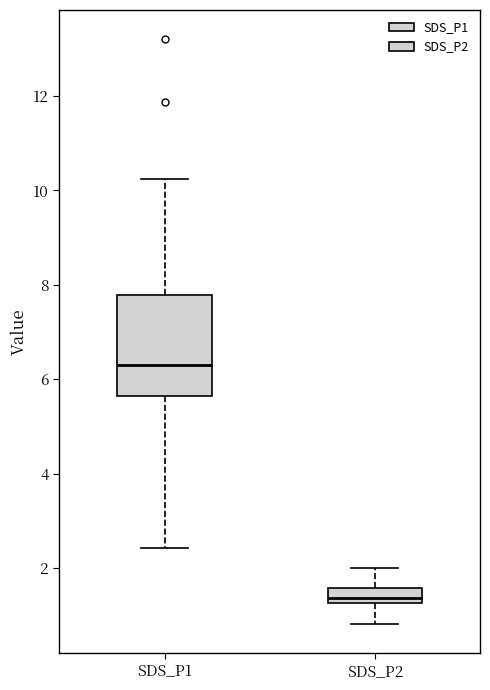

Where does the upper whisker of the box for SDS_P2 end on the y-axis? The values are not printed on the chart, so give them approximately, as read against the axis.

2.0